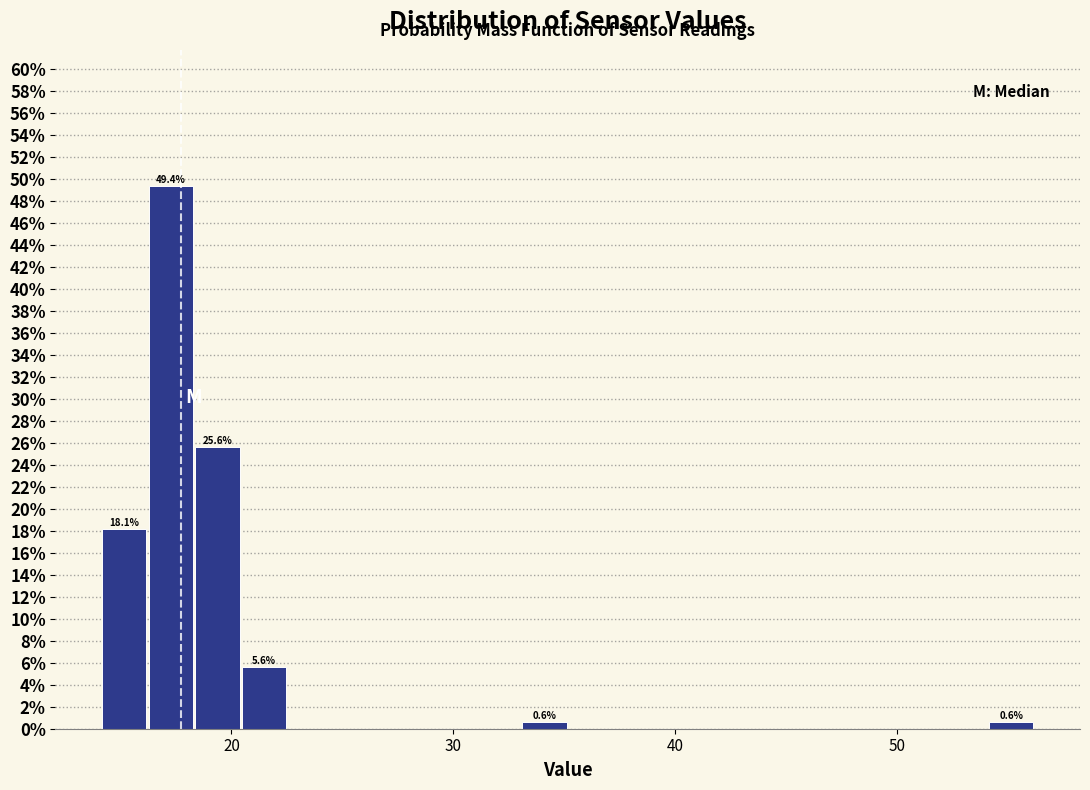

Read against the x-axis, roughly where is the centre of the tallest bar?

17